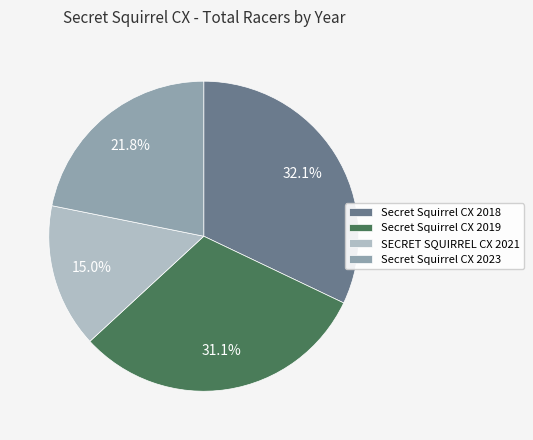

Does Secret Squirrel CX 2023 account for over 50% of the chart?

No